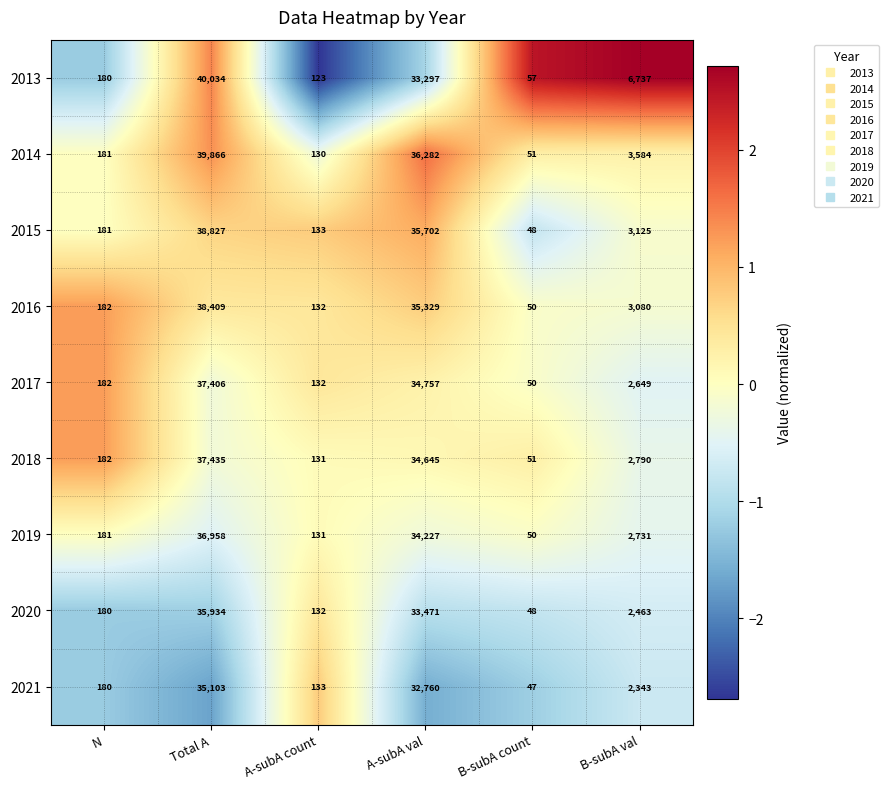

True or false: 2017 has a value of 182 at N.

True